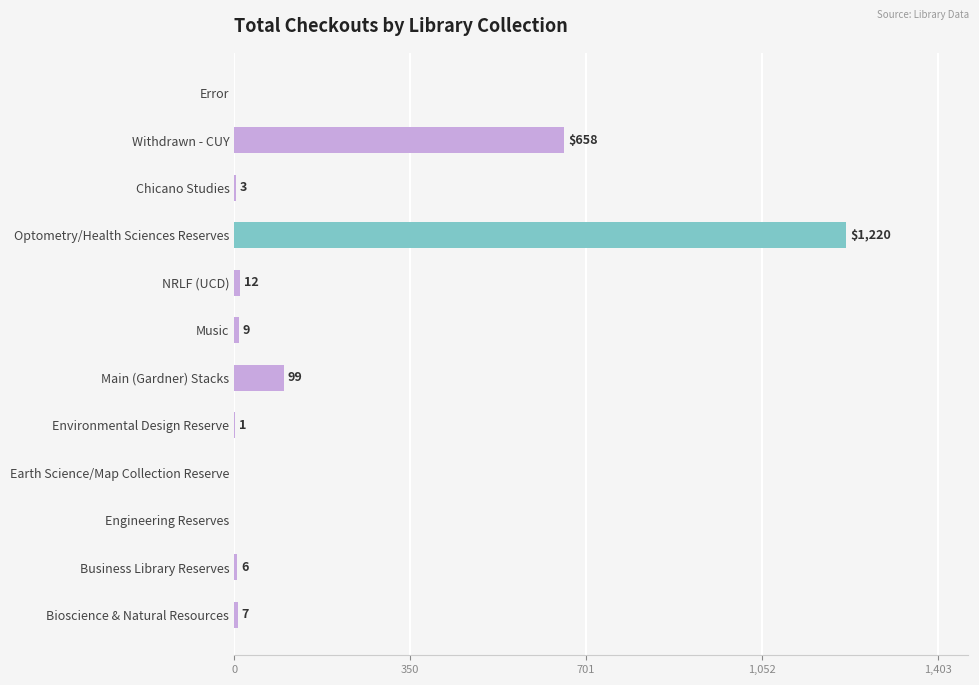

Reading bottom to top, what are all the values shown in this chart?

Bioscience & Natural Resources=7	Business Library Reserves=6	Engineering Reserves=0	Earth Science/Map Collection Reserve=0	Environmental Design Reserve=1	Main (Gardner) Stacks=99	Music=9	NRLF (UCD)=12	Optometry/Health Sciences Reserves=1220	Chicano Studies=3	Withdrawn - CUY=658	Error=0